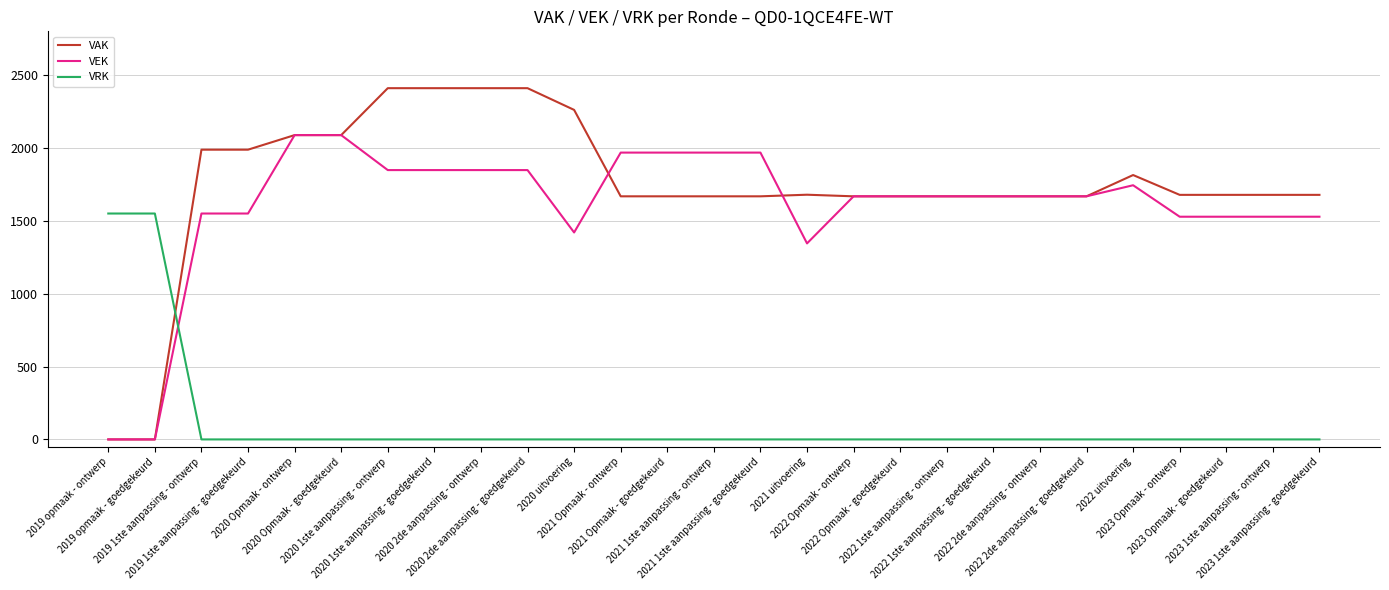

What is the average value of the VAK series?

1738